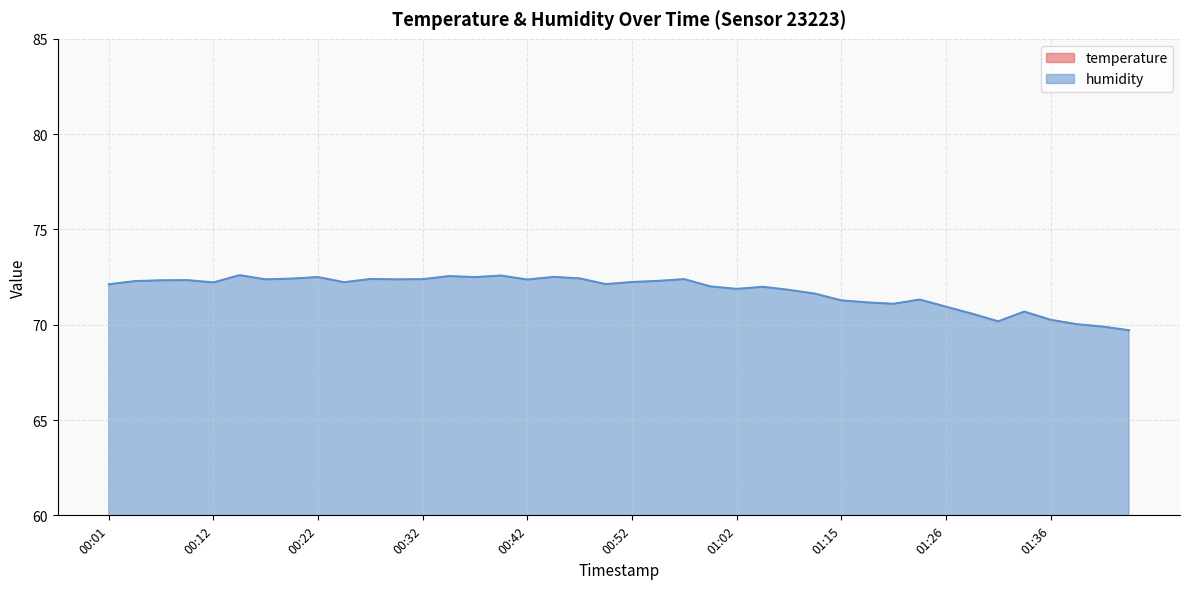

The humidity series shows 46.4 at 01:20. True or false?

False